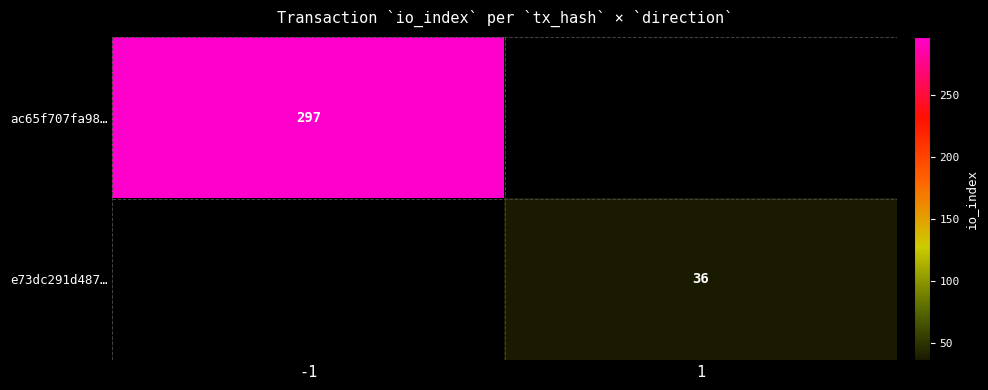

Is it true that ac65f707fa98… equals 492 at -1?

False